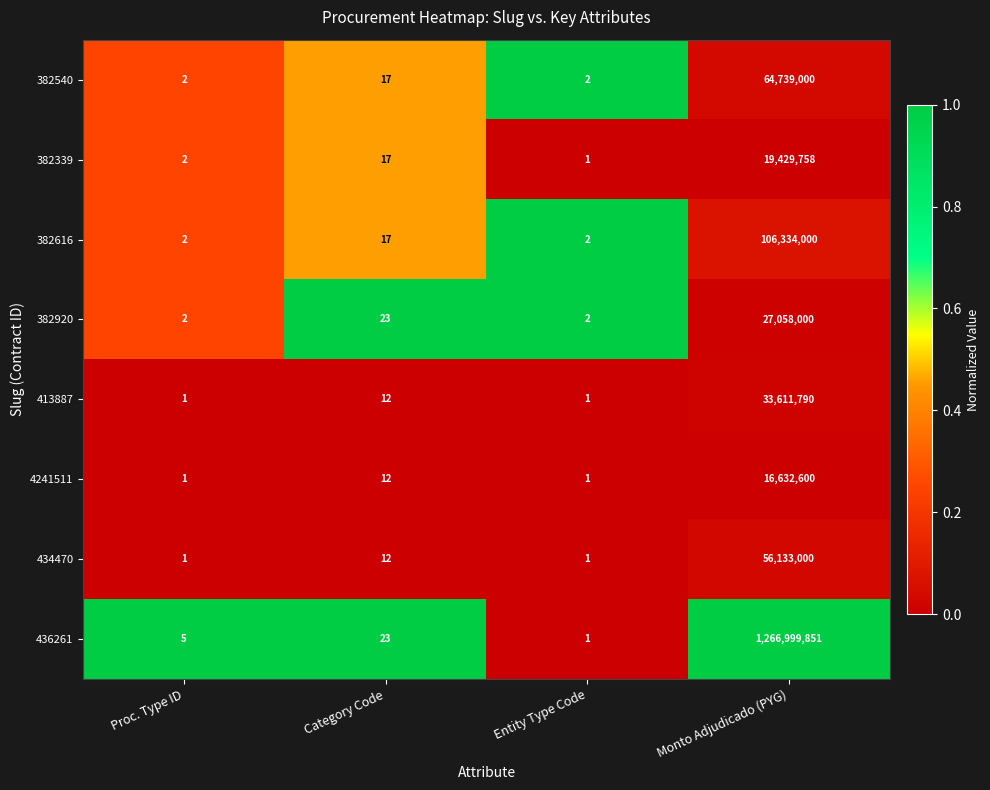

Is it true that 434470 equals 0 at Entity Type Code?

False